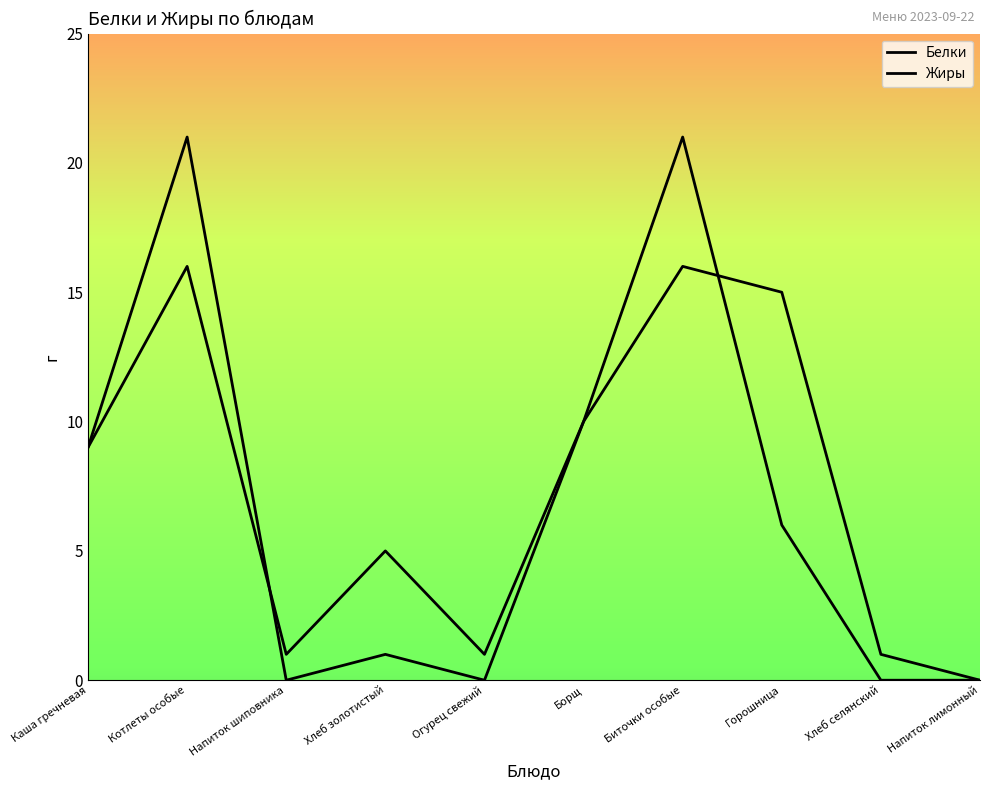

What is the difference between the Белки values at Котлеты особые and Борщ?

6